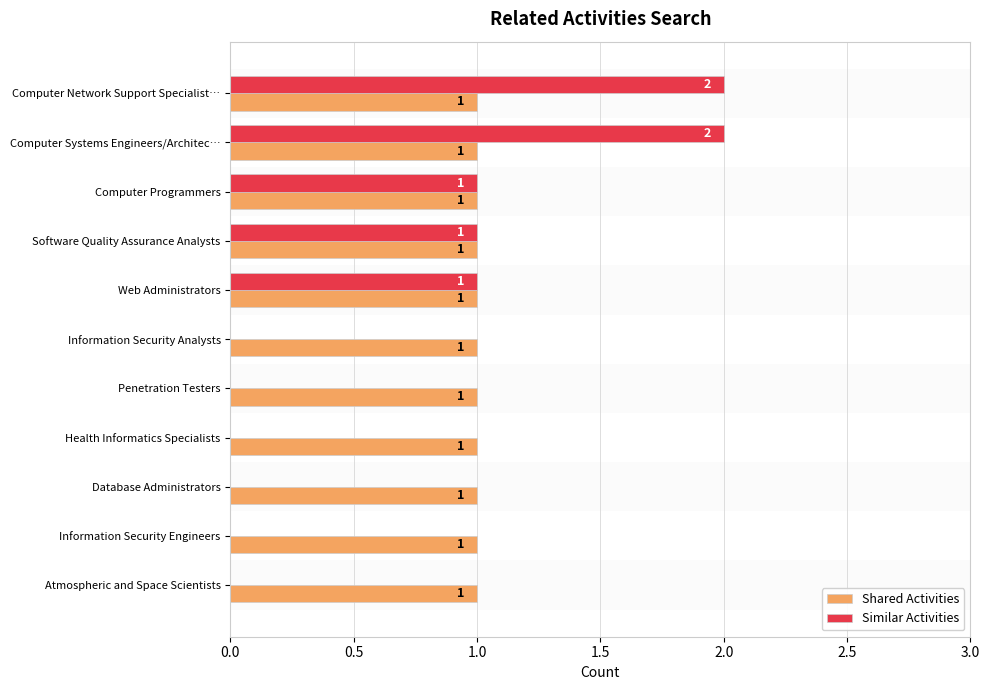

Which series changed the most between Computer Systems Engineers/Architec… and Software Quality Assurance Analysts?

Similar Activities